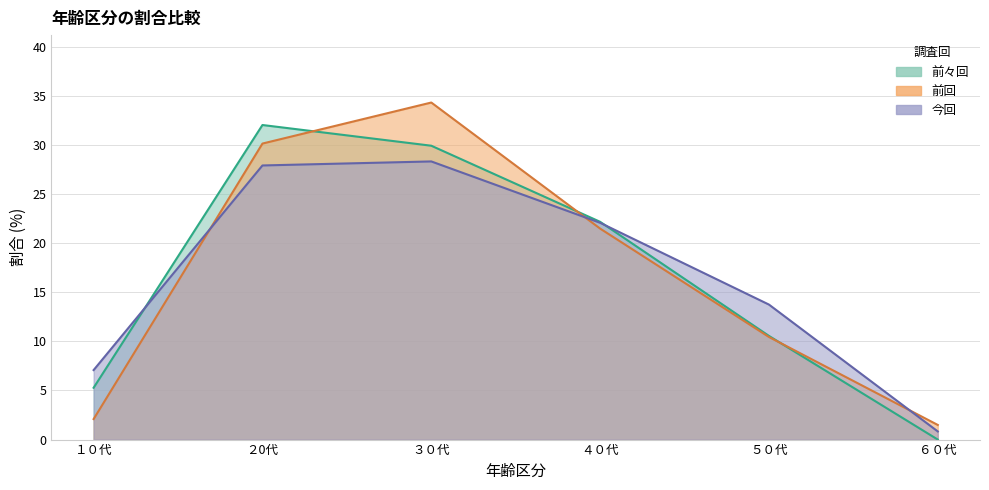

Is it true that 前々回 equals 32.0 at ２0代?

True